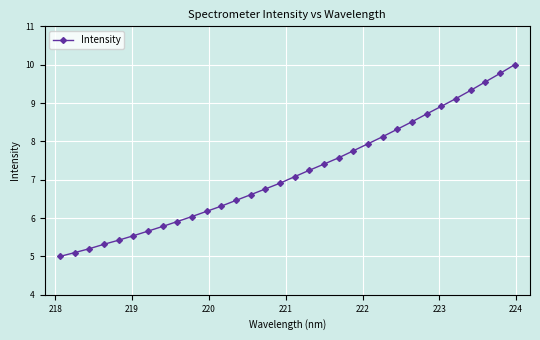

What is the sum of all values?

229.6